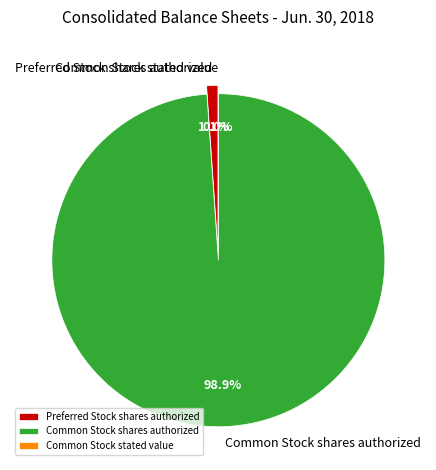

What is the change in value from Preferred Stock shares authorized to Common Stock stated value?

-499999